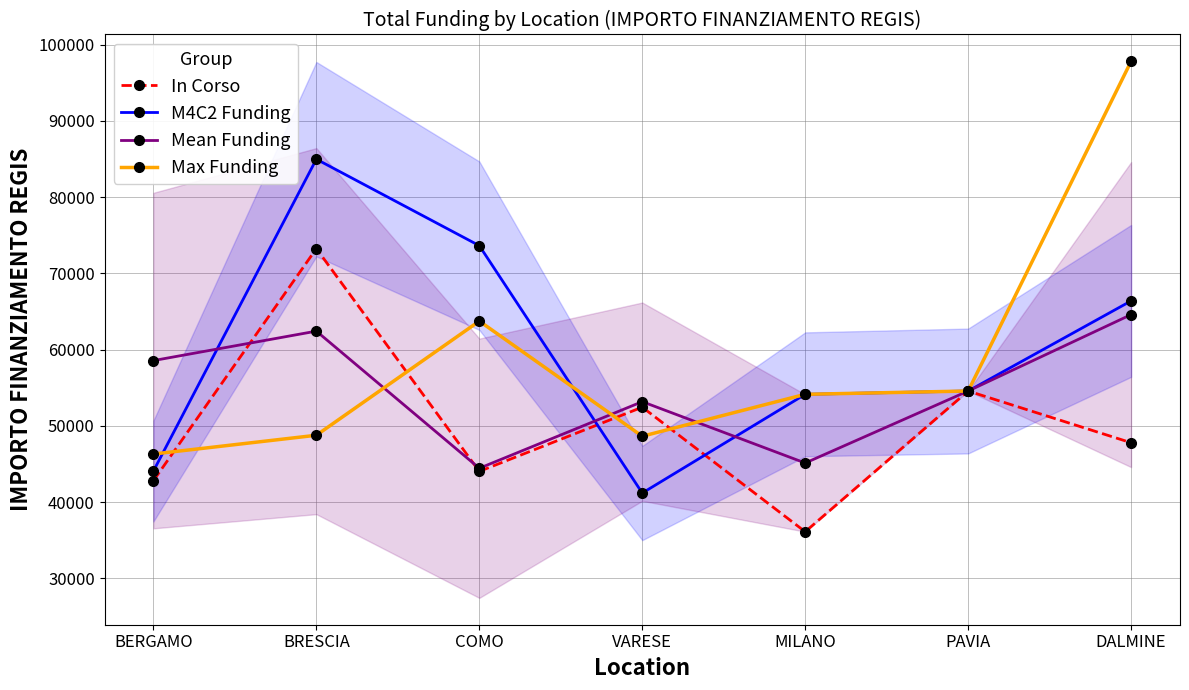

Which series has the largest total across all categories?

M4C2 Funding